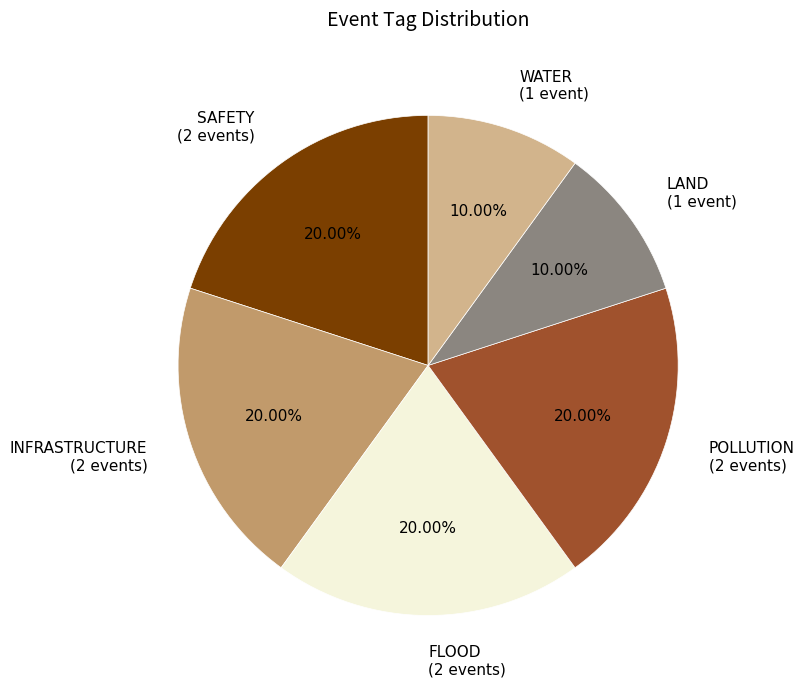

Does FLOOD (2 events) represent more than half of the total?

No